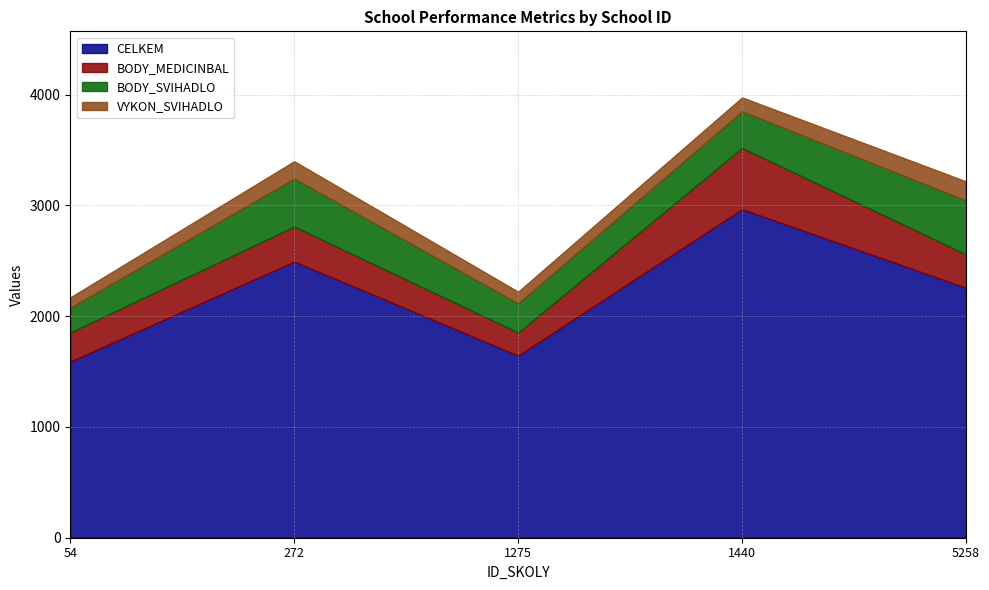

Reading left to right, extract all data points from this chart.

CELKEM: 1590	2493	1644	2966	2256
BODY_MEDICINBAL: 263	316	208	553	302
BODY_SVIHADLO: 223	433	263	330	486
VYKON_SVIHADLO: 94	157	106	126	173